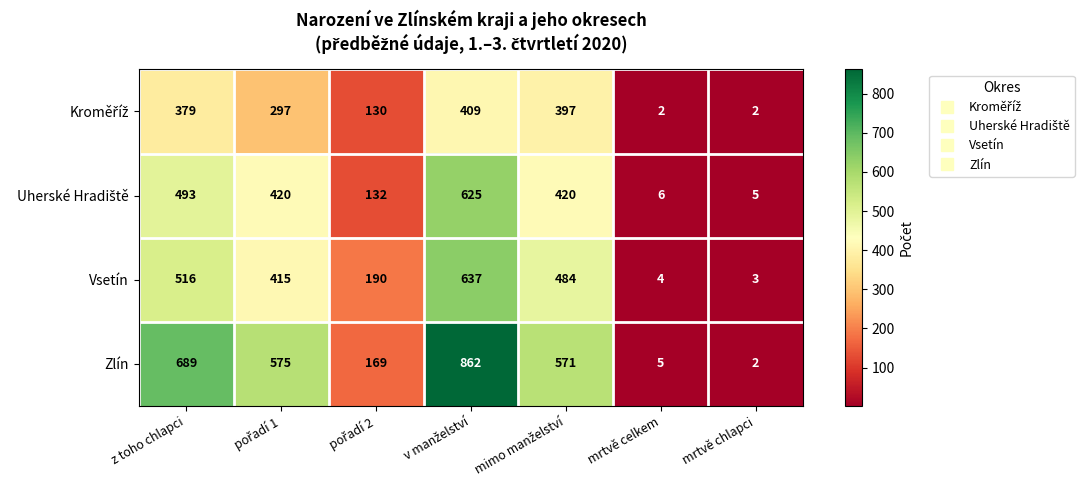

Which series has the widest spread of values?

Zlín